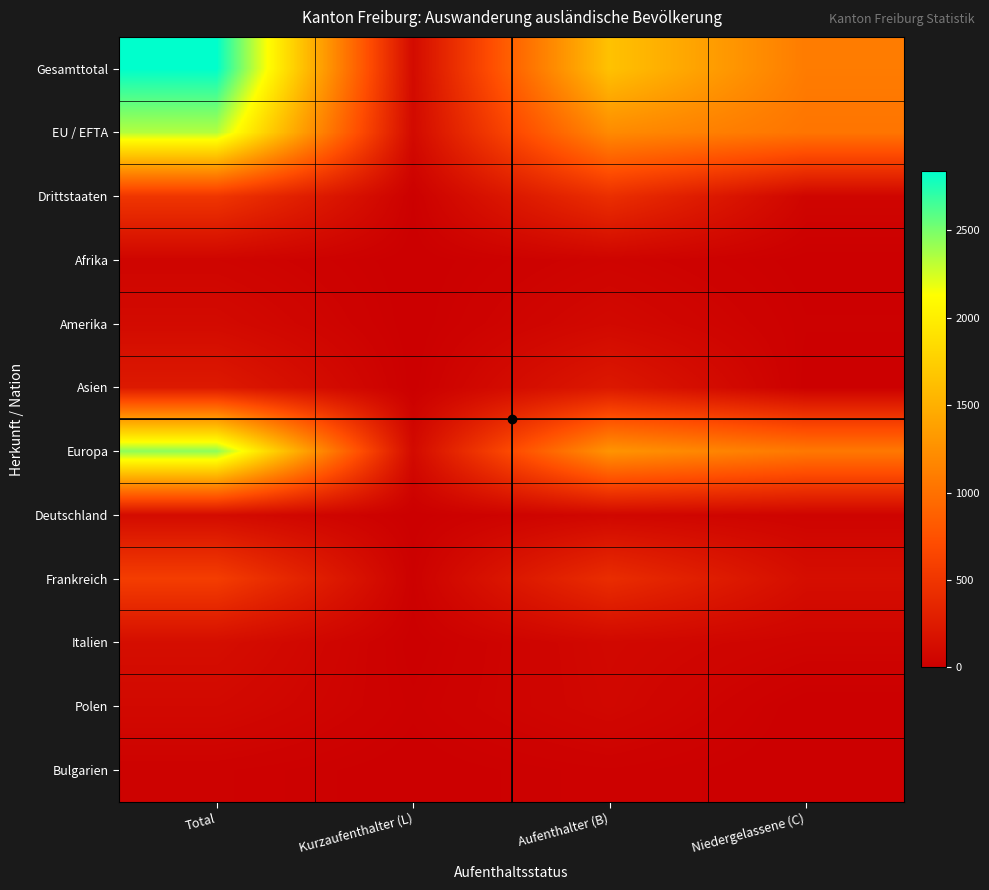

Rank the series at Total from lowest to highest value.

Bulgarien, Afrika, Polen, Amerika, Deutschland, Italien, Asien, Drittstaaten, Frankreich, EU / EFTA, Europa, Gesamttotal